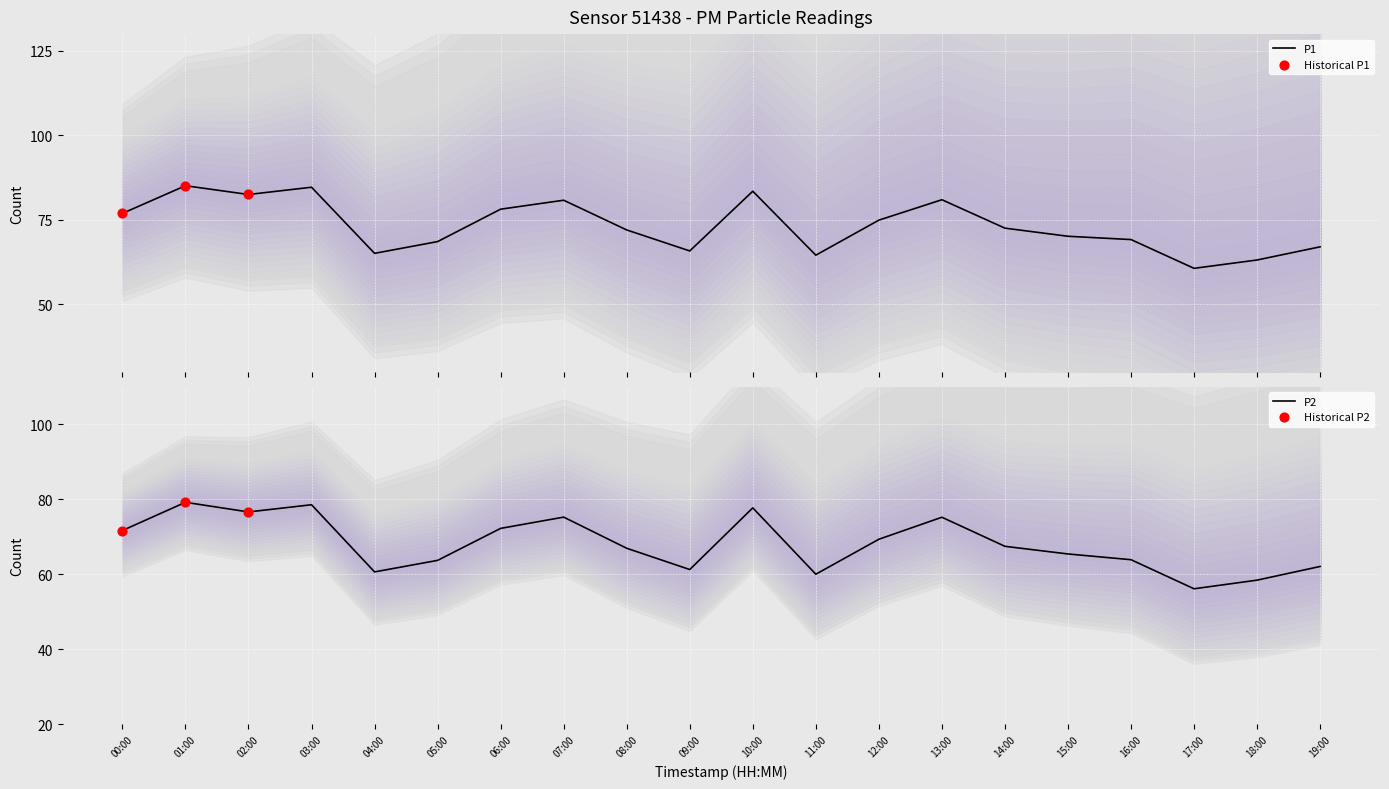

At which category is the sum across all series the highest?

01:00